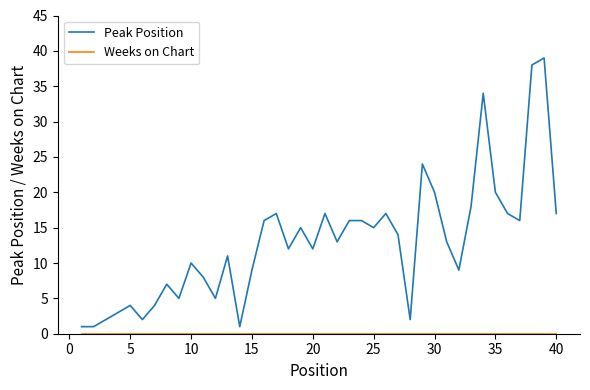

Which series has the widest spread of values?

Peak Position